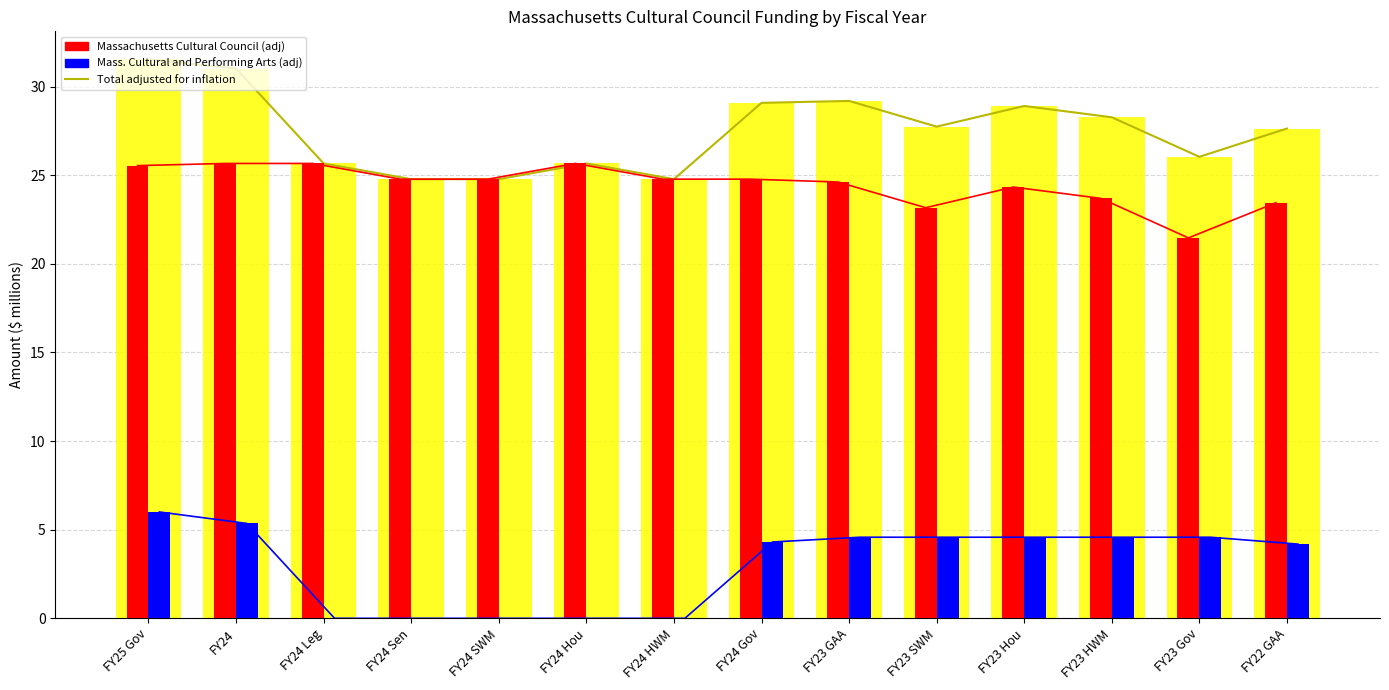

Reading right to left, what are all the values shown in this chart?

Total adjusted for inflation: FY22 GAA=27.6	FY23 Gov=26.0	FY23 HWM=28.3	FY23 Hou=28.9	FY23 SWM=27.7	FY23 GAA=29.2	FY24 Gov=29.1	FY24 HWM=24.8	FY24 Hou=25.7	FY24 SWM=24.8	FY24 Sen=24.8	FY24 Leg=25.7	FY24=31.0	FY25 Gov=31.5
Massachusetts Cultural Council (adj): FY22 GAA=23.5	FY23 Gov=21.5	FY23 HWM=23.7	FY23 Hou=24.3	FY23 SWM=23.2	FY23 GAA=24.6	FY24 Gov=24.8	FY24 HWM=24.8	FY24 Hou=25.7	FY24 SWM=24.8	FY24 Sen=24.8	FY24 Leg=25.7	FY24=25.7	FY25 Gov=25.5
Mass. Cultural and Performing Arts (adj): FY22 GAA=4.2	FY23 Gov=4.6	FY23 HWM=4.6	FY23 Hou=4.6	FY23 SWM=4.6	FY23 GAA=4.6	FY24 Gov=4.3	FY24 HWM=0.0	FY24 Hou=0.0	FY24 SWM=0.0	FY24 Sen=0.0	FY24 Leg=0.0	FY24=5.4	FY25 Gov=6.0